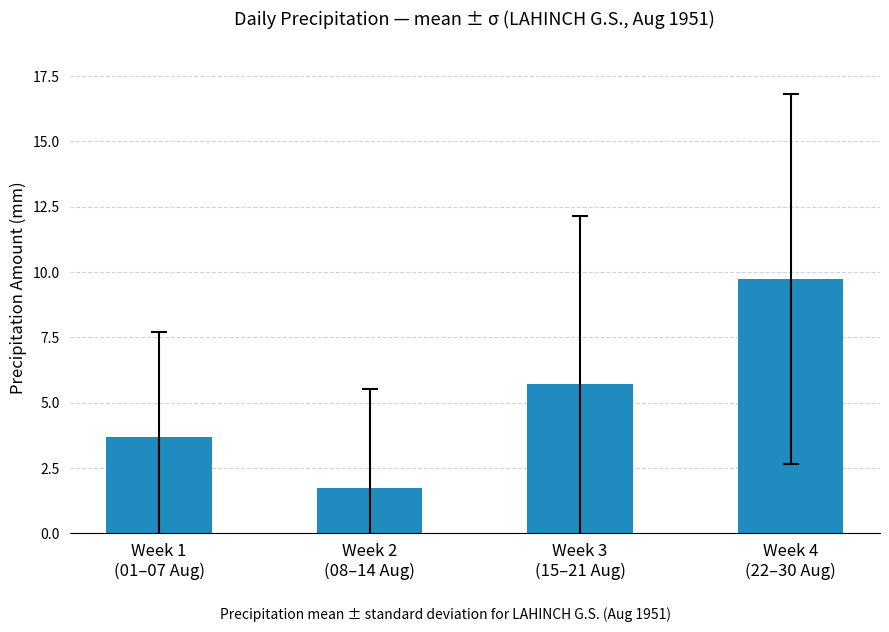

How many bars are there in total?

4